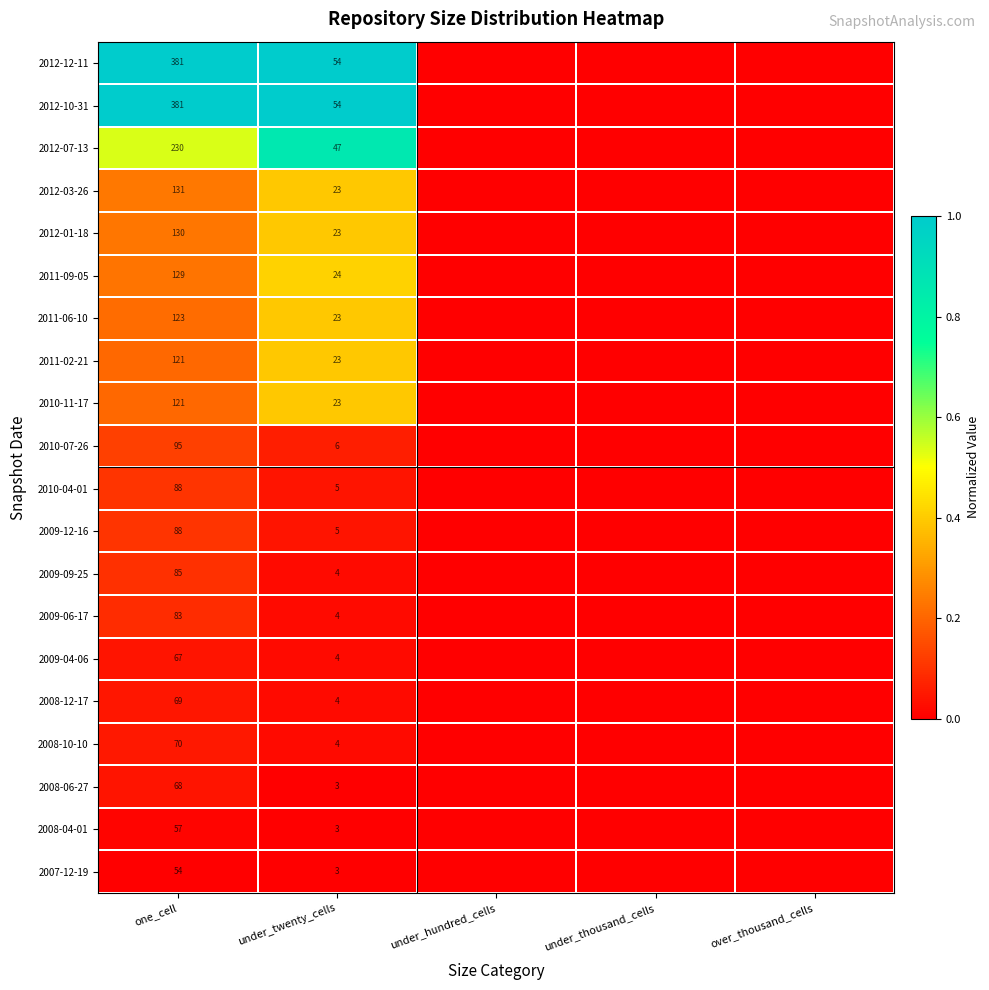

How many data points does each series have?

5